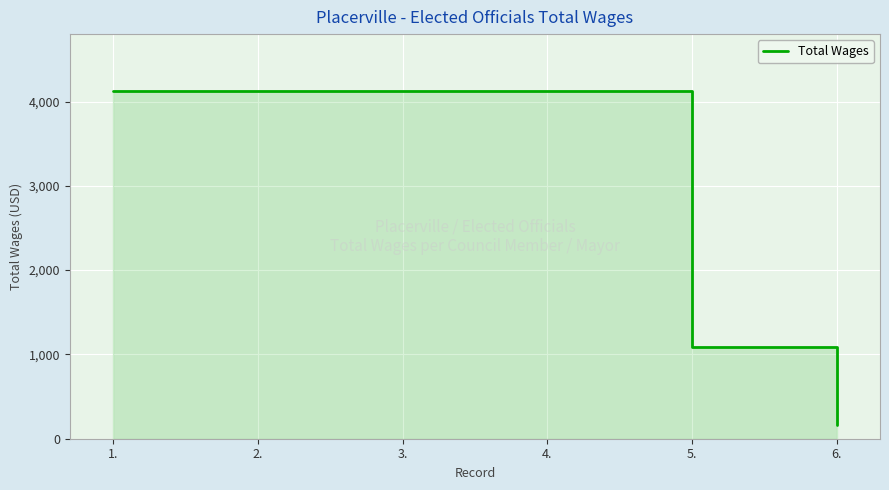

At which category does the chart reach its peak across all series?

1.